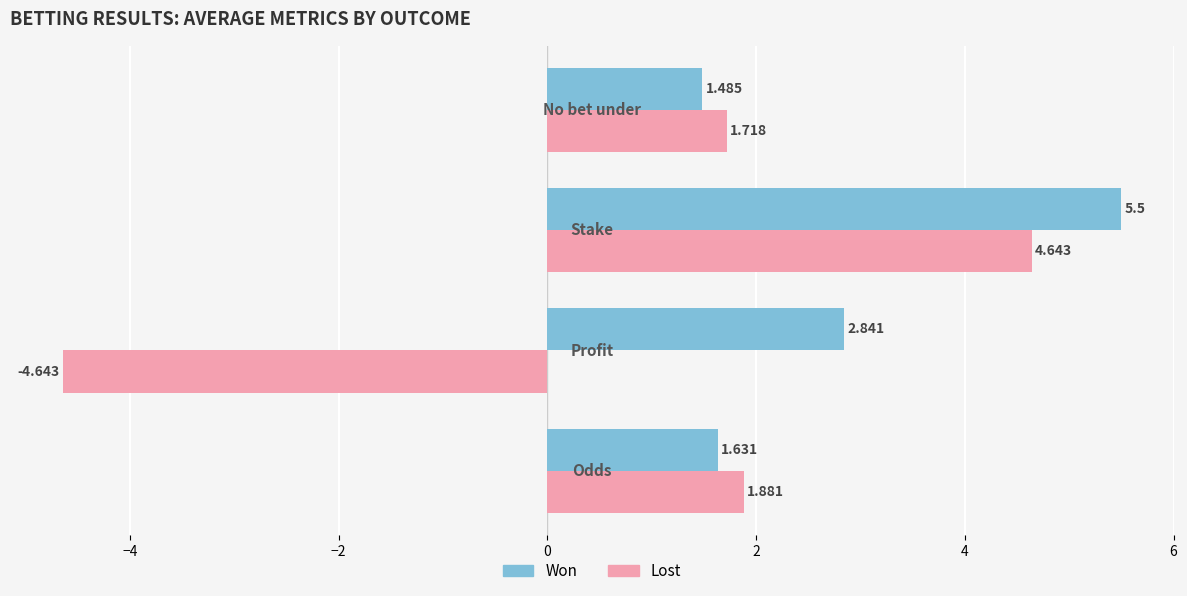

Rank the series by their average value, from highest to lowest.

Won, Lost